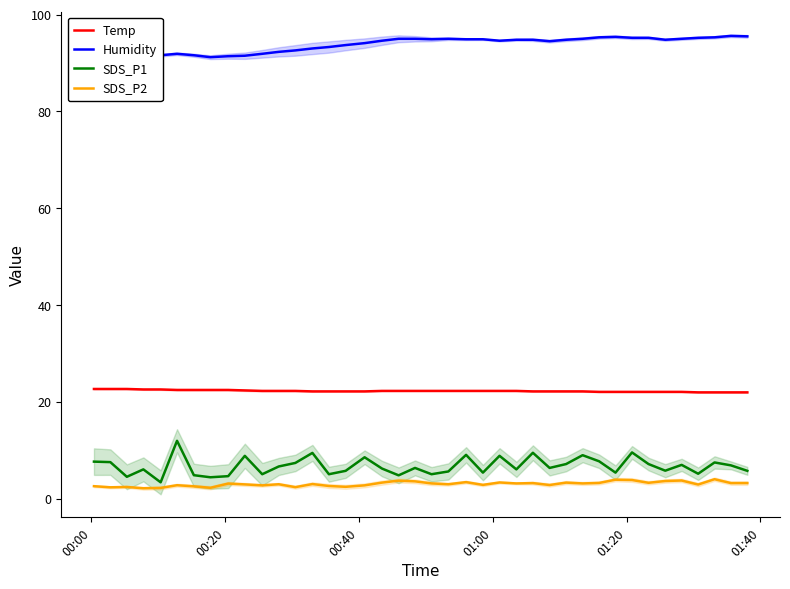

What is the lowest value of the Temp series?

22.0